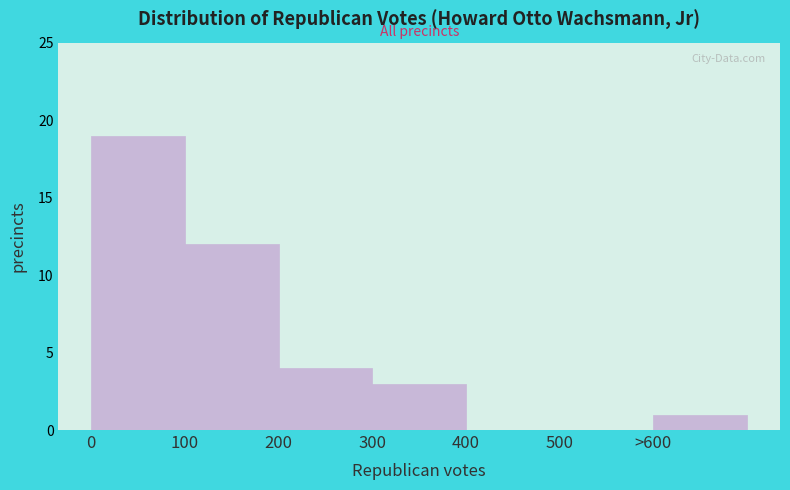

Reading left to right, what are all the values shown in this chart?

0=19	100=12	200=4	300=3	400=0	500=0	>600=1